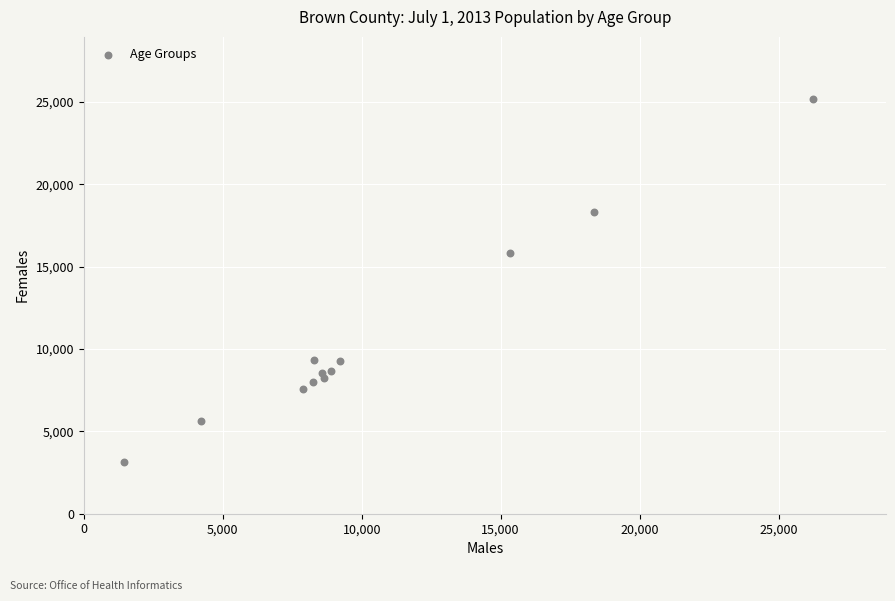

What is the average Y value?

10643